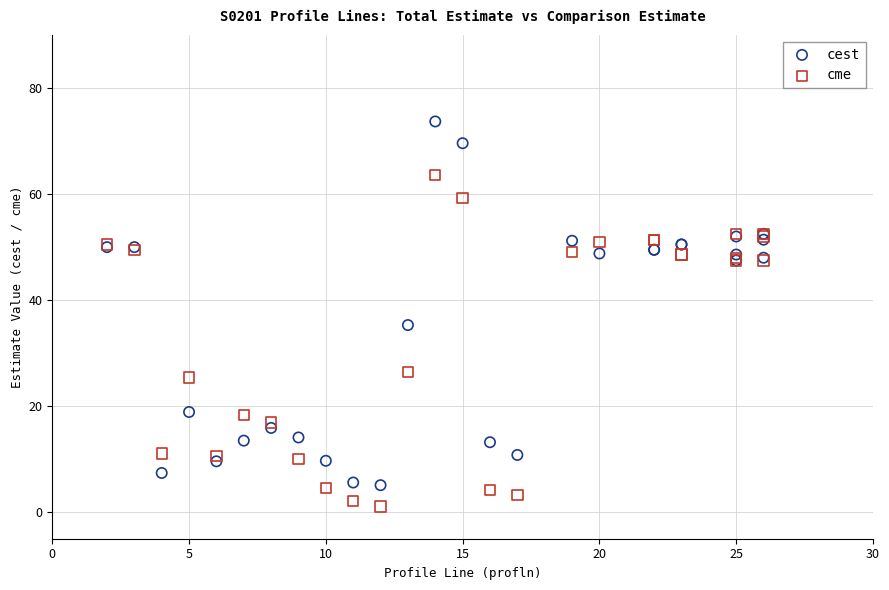

What are all the series names shown in the legend?

cest, cme